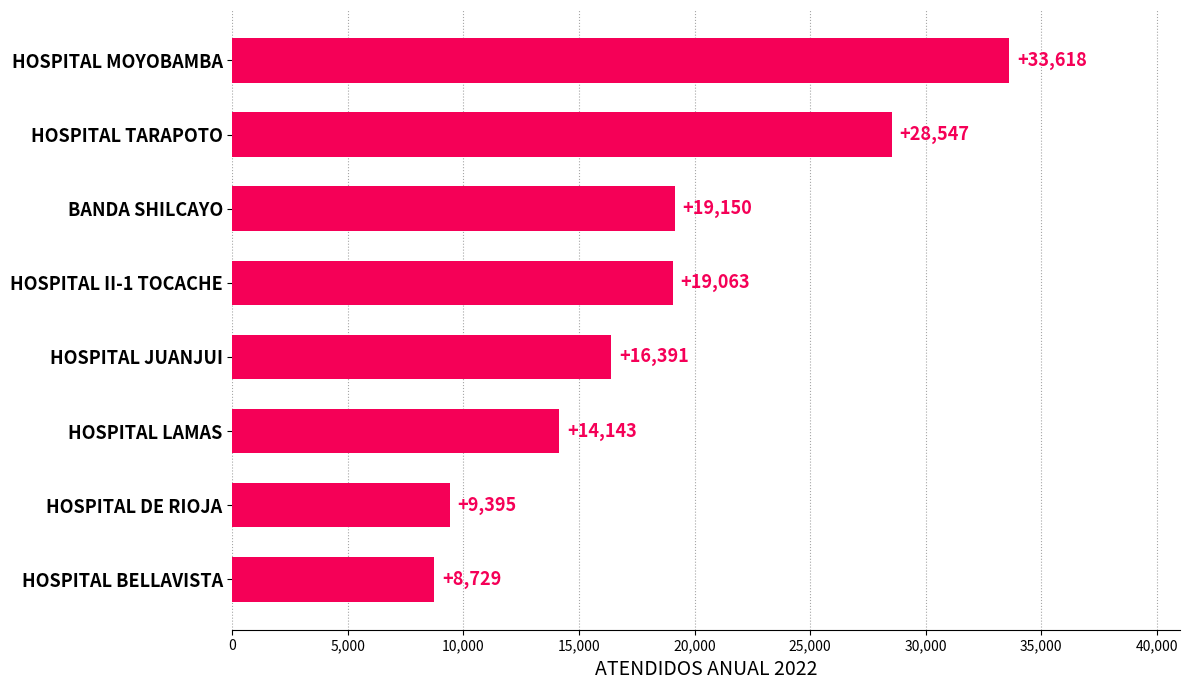

Is it true that the value at HOSPITAL MOYOBAMBA is 33618?

True